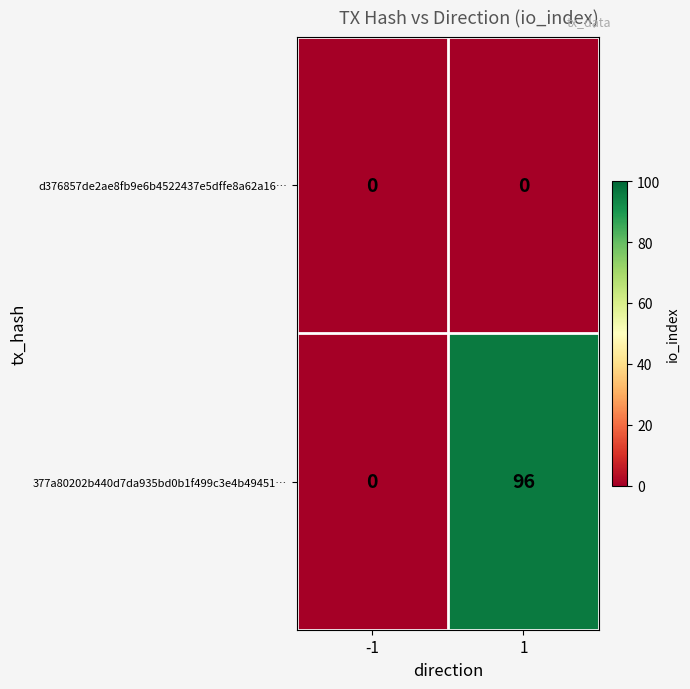

What is the maximum value shown in the chart?

96